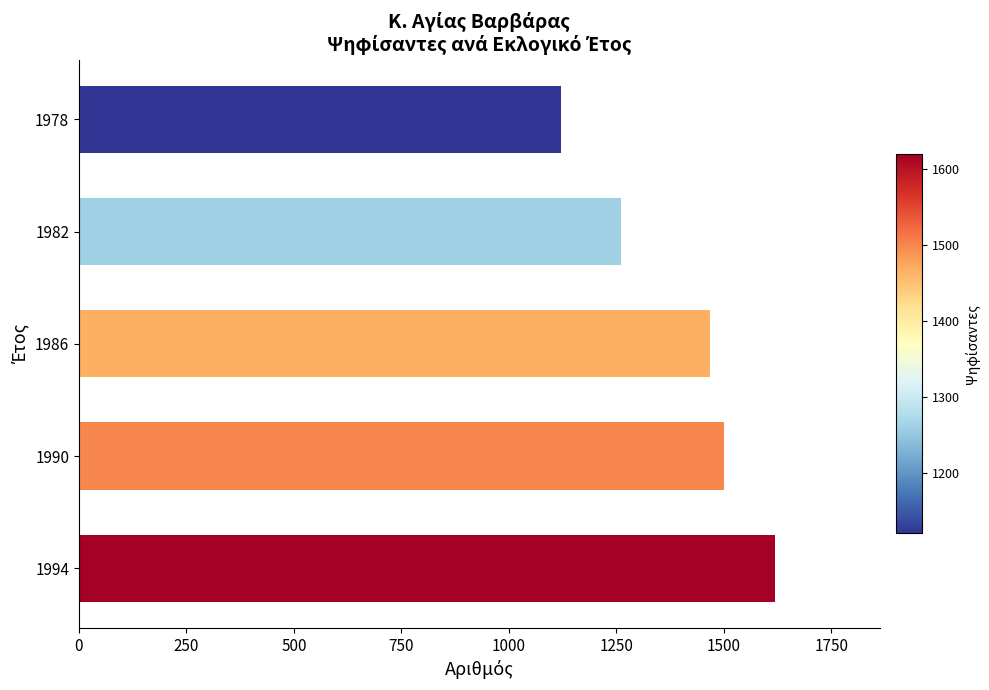

What is the minimum value shown in the chart?

1120